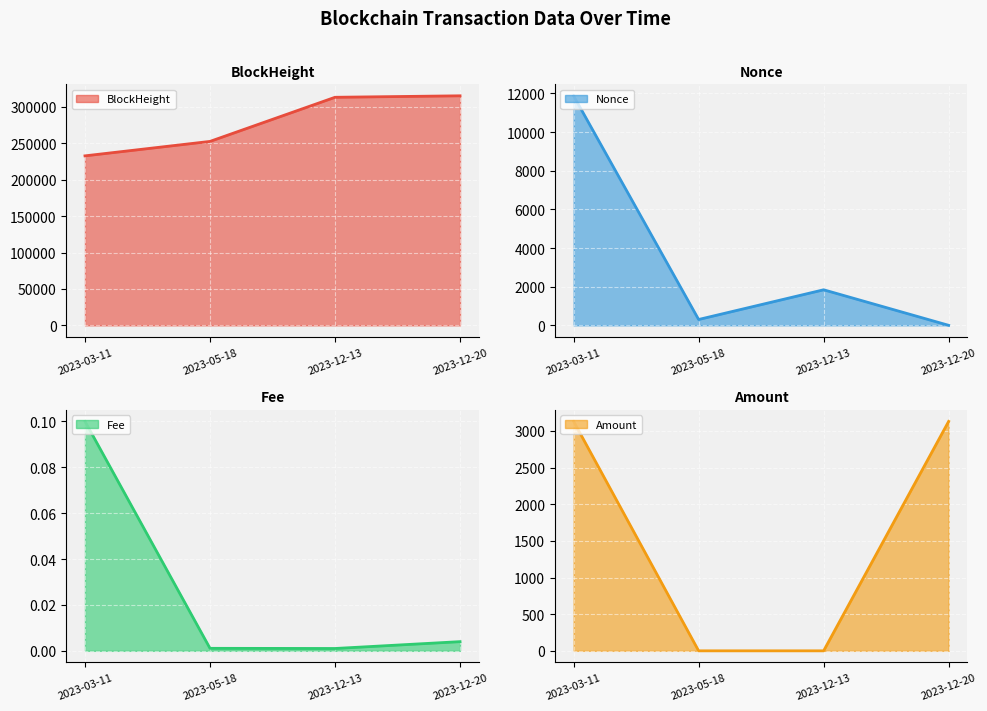

Reading right to left, list all the values displayed in this chart.

BlockHeight: 315365.0	313340.0	252707.0	232868.0
Nonce: 0.0	1839.0	302.0	11876.0
Fee: 0.0	0.0	0.0	0.1
Amount: 3129.4	0.0	0.0	3130.5